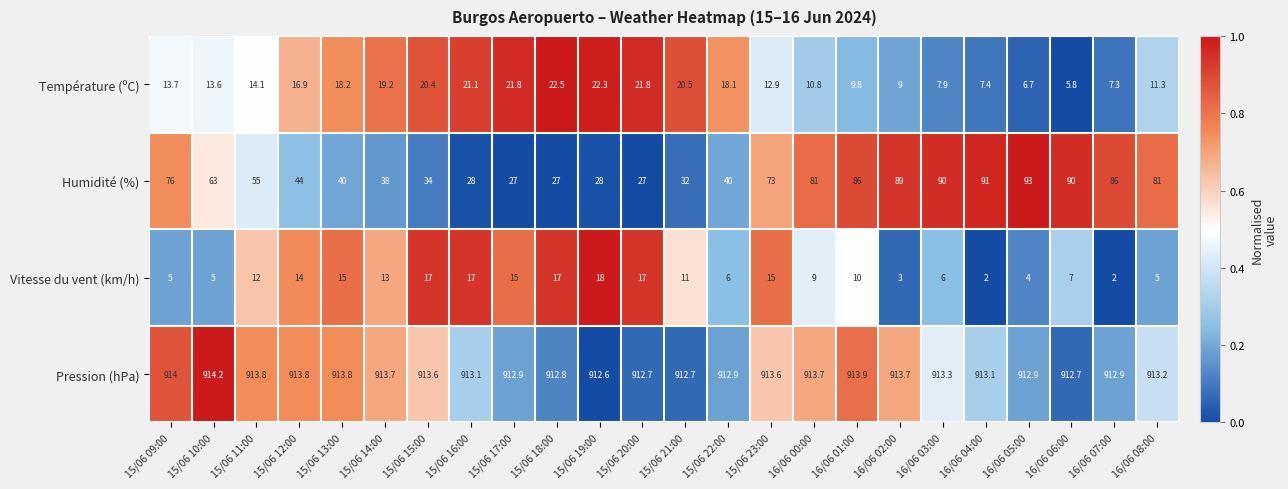

True or false: Vitesse du vent (km/h) has a value of 3.4 at 16/06 03:00.

False